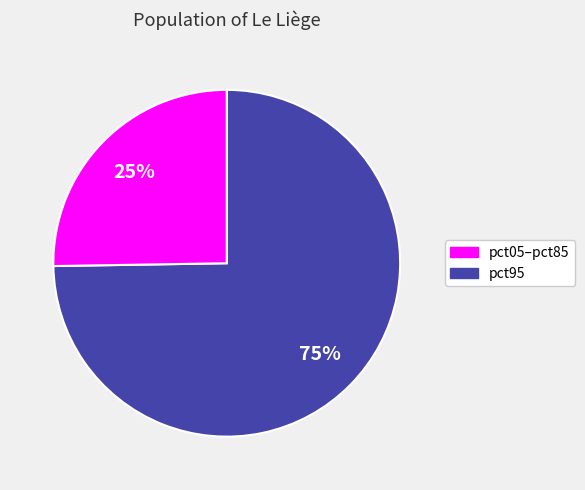

To the nearest percent, what is the average slice percentage?

50%